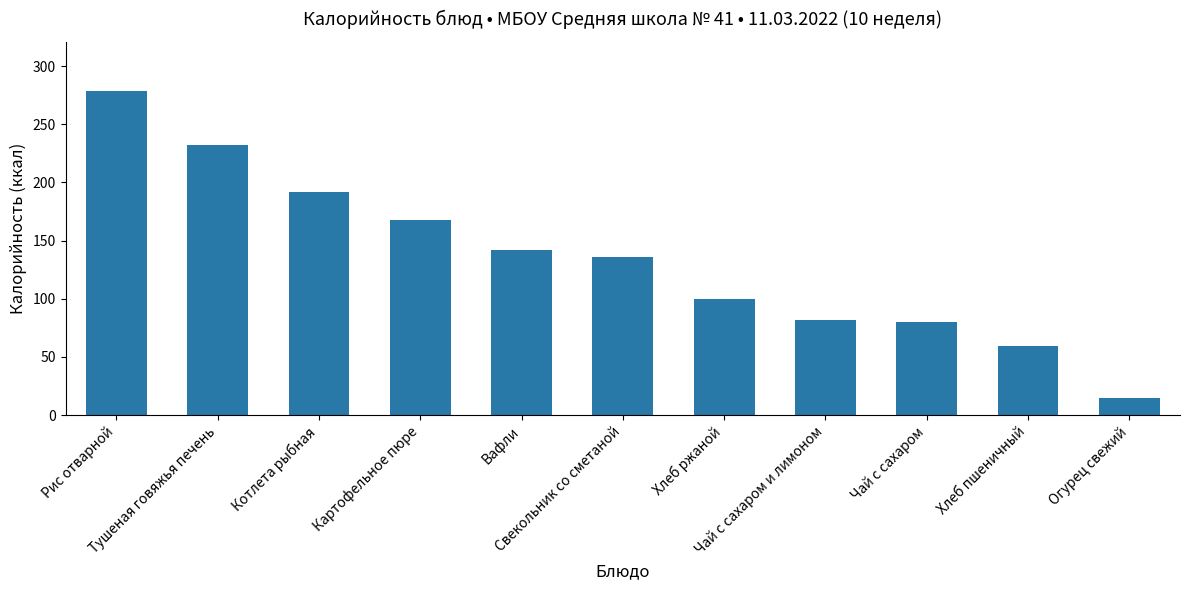

How many bars are there in total?

11